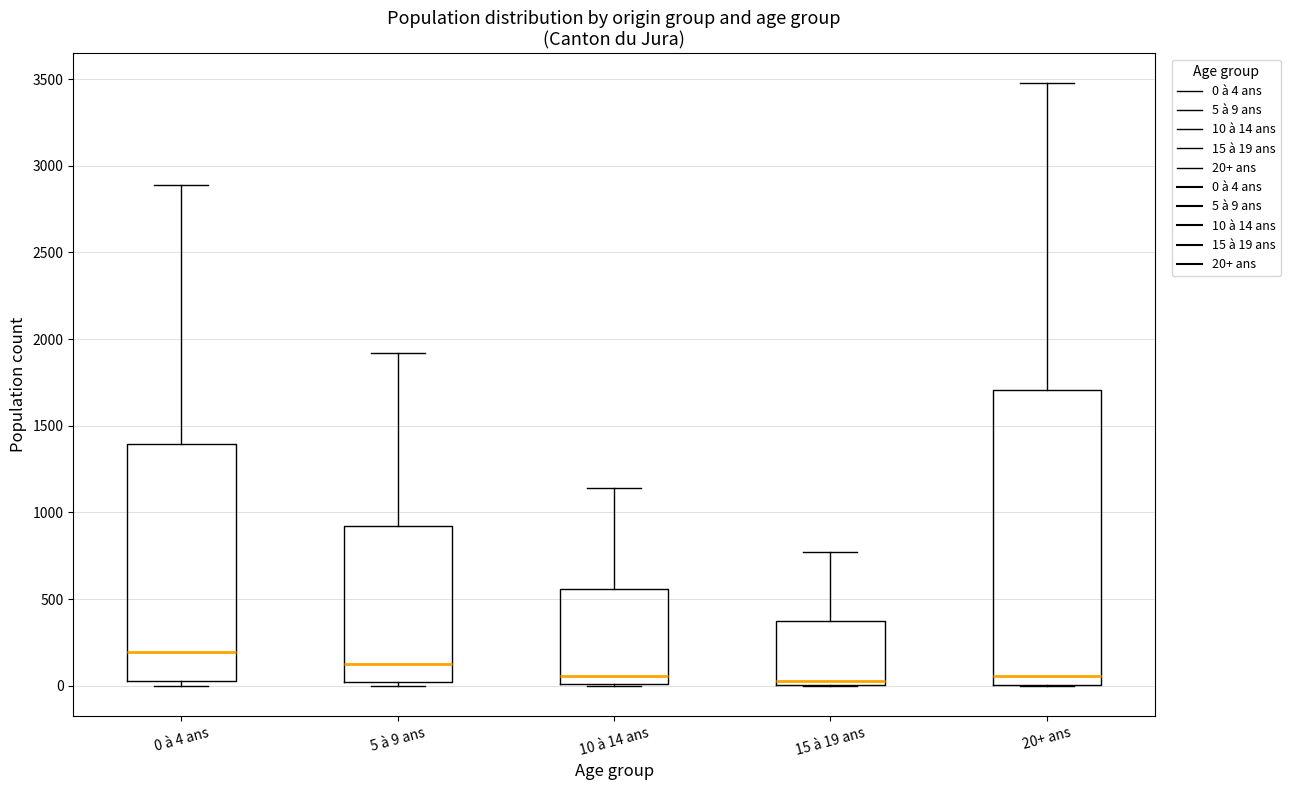

Which box is the tallest, from its lower edge to its upper edge?

20+ ans